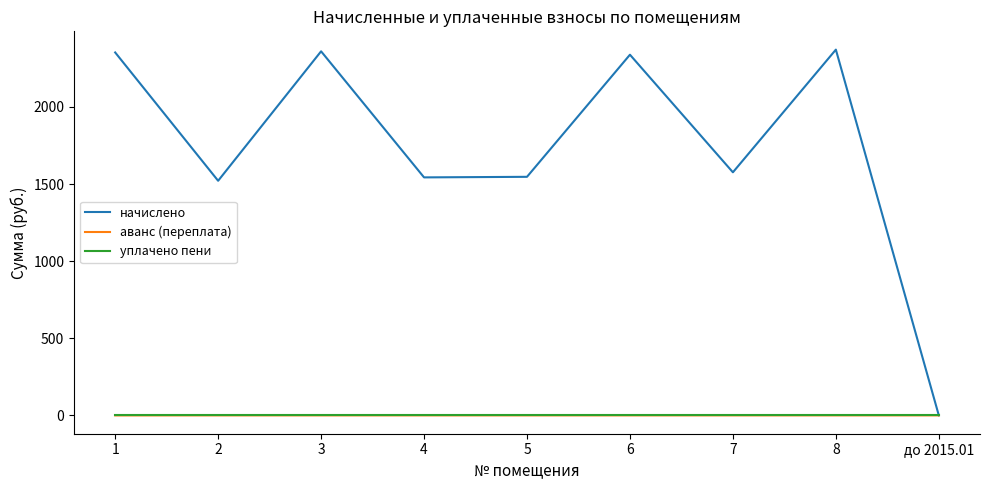

The value of начислено at до 2015.01 is 1178.5. True or false?

False